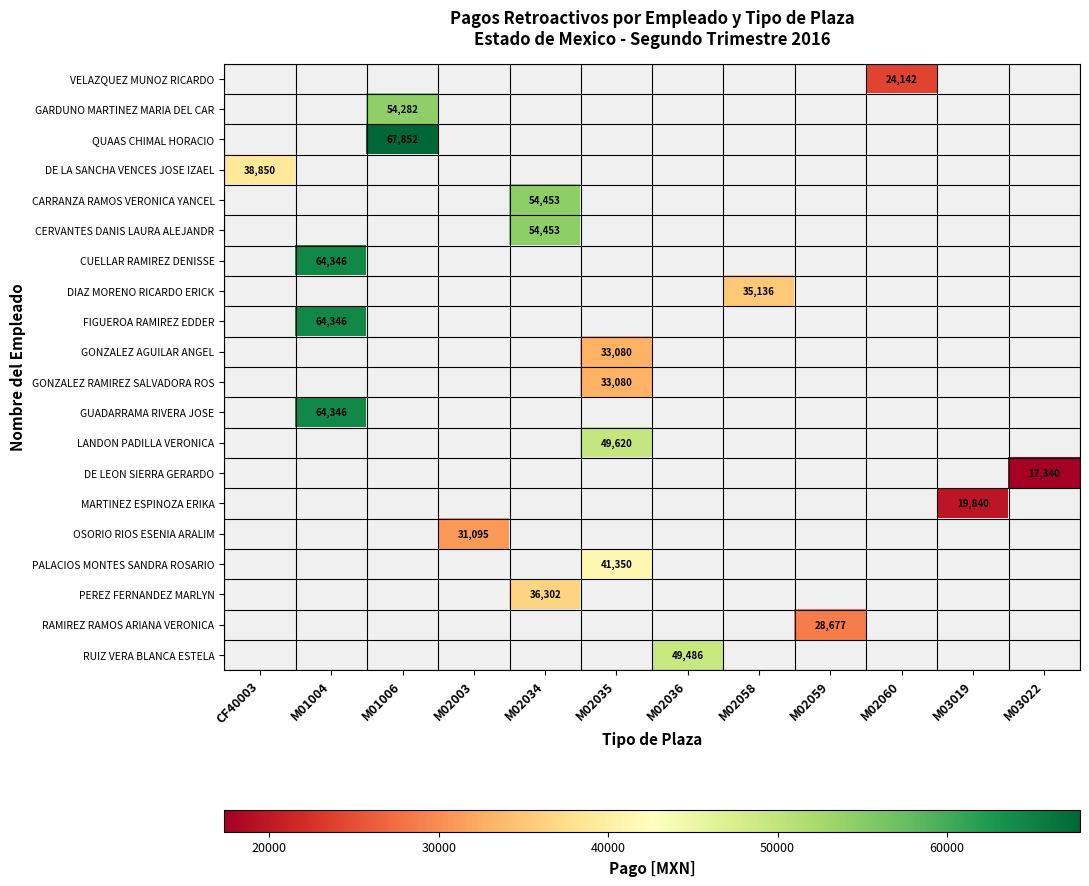

Which label corresponds to the largest value in the chart?

M01006